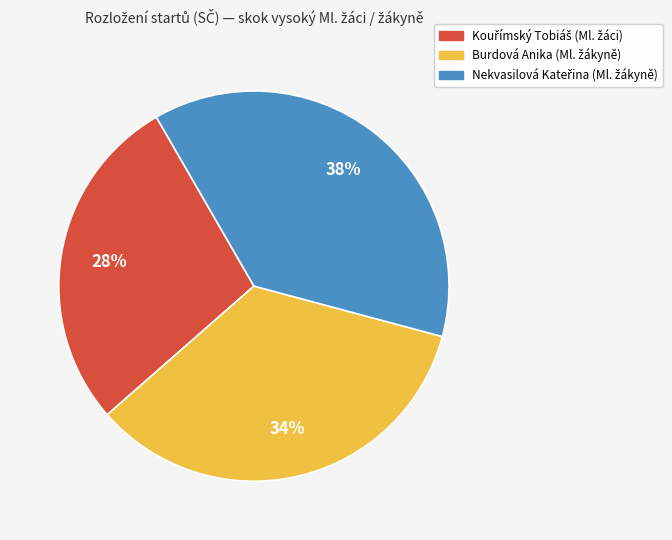

To the nearest percent, what is the average slice percentage?

33%